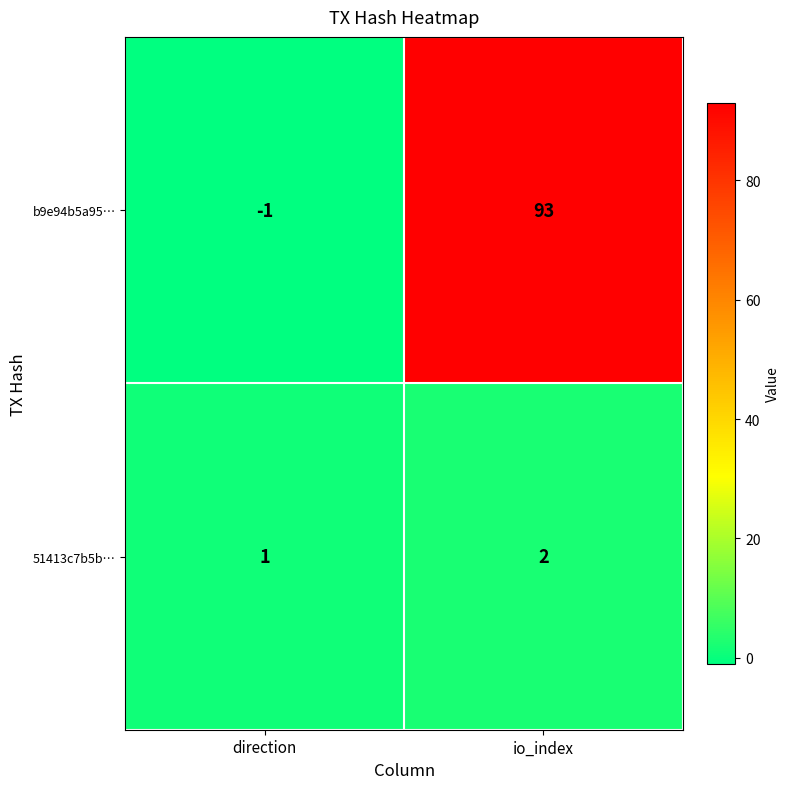

What is the difference between the highest and lowest values at direction?

2